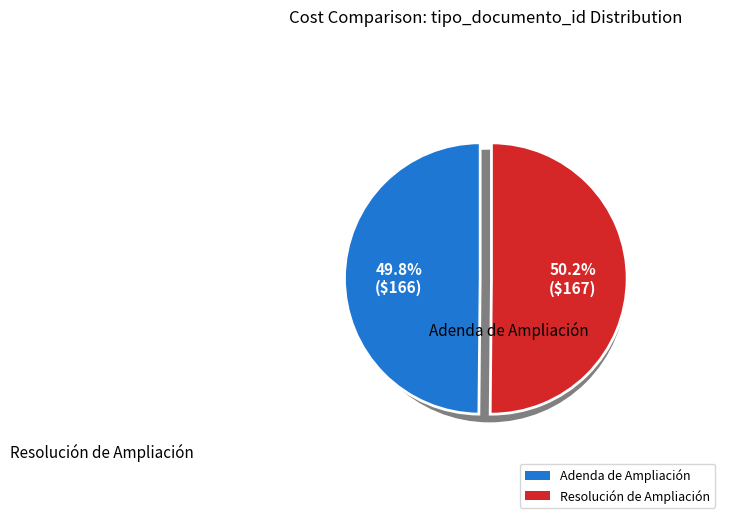

To the nearest percent, what is the combined percentage of Resolución de Ampliación and Adenda de Ampliación?

100%